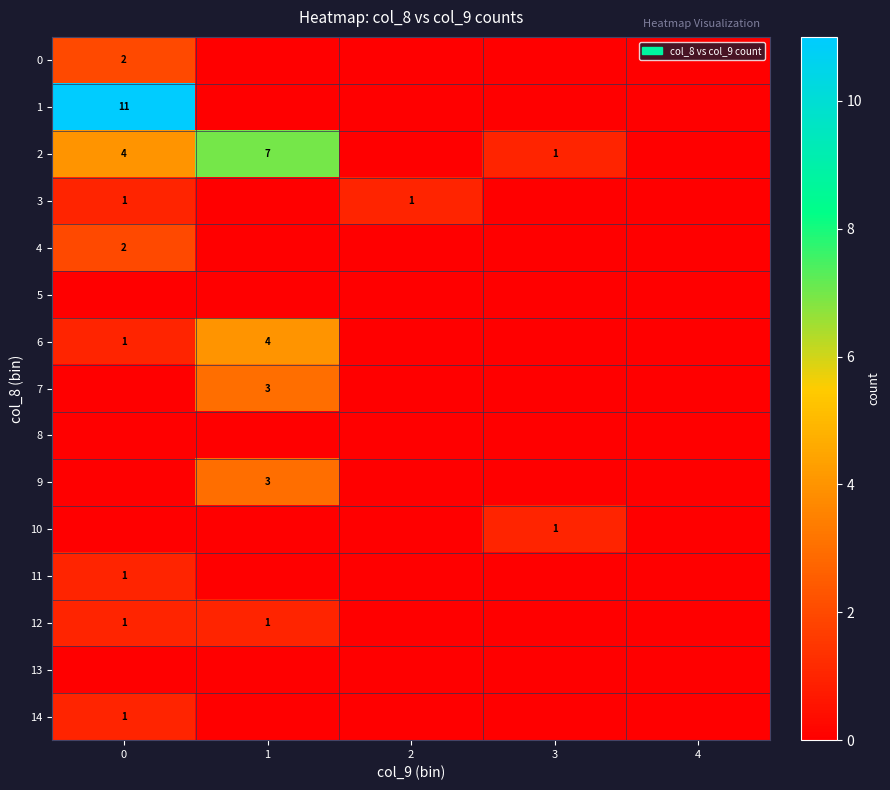

True or false: 14 has a value of 0 at 3.

True